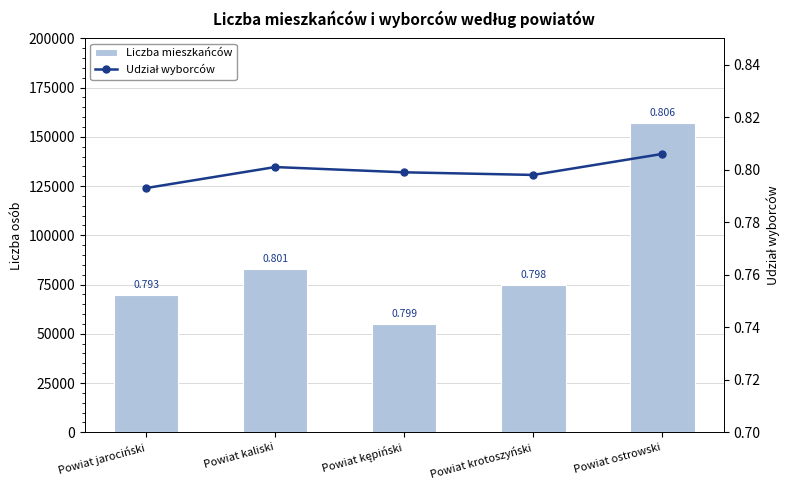

Are the bars horizontal?

No